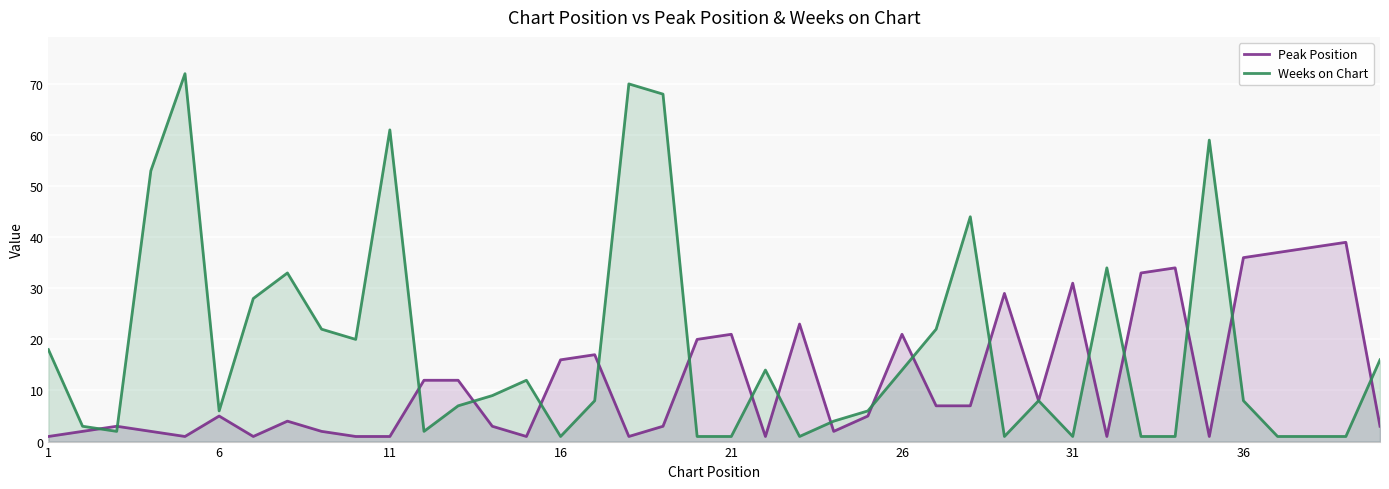

True or false: Weeks on Chart has a value of 23 at 26.

False